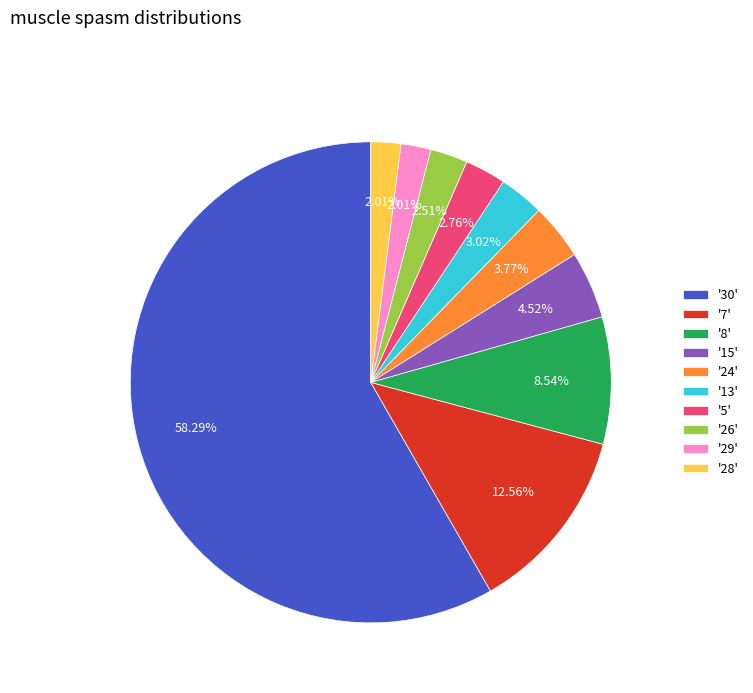

Approximately how many times larger is the value at '29' compared to '15'?

0.4